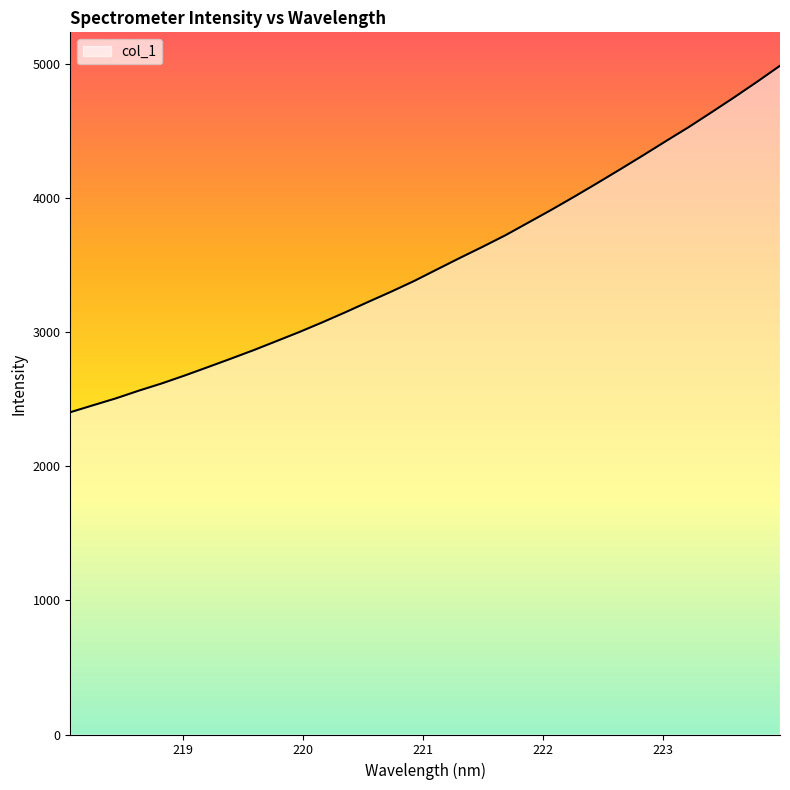

What is the difference between the maximum and minimum values?

2583.1